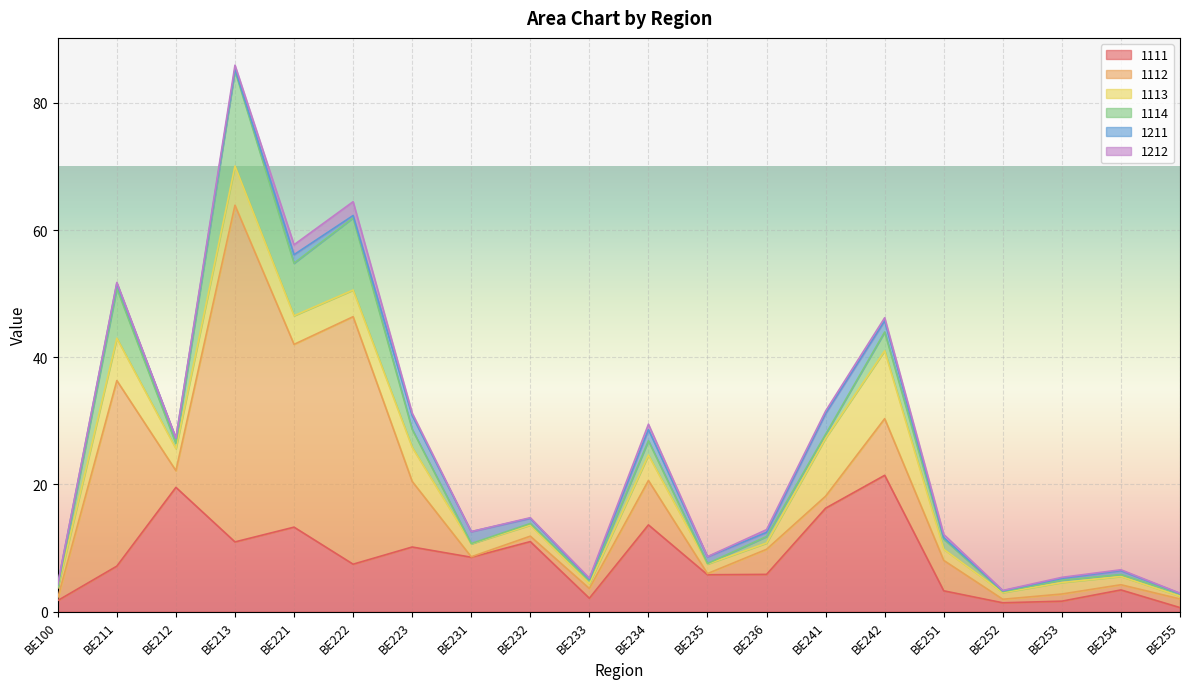

The value of 1212 at BE233 is 0.1. True or false?

False